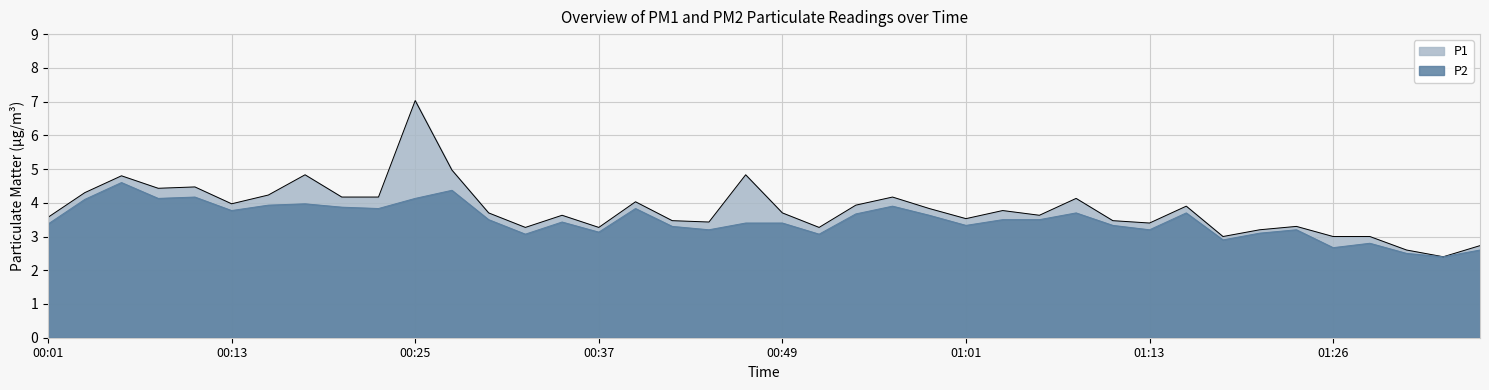

What is the difference between the P1 values at 00:23 and 00:59?

0.3